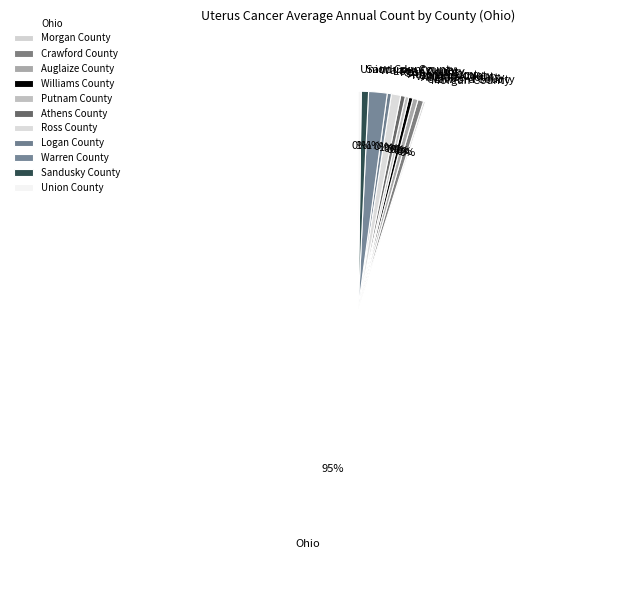

Approximately how many times larger is the value at Ross County compared to Crawford County?

1.6